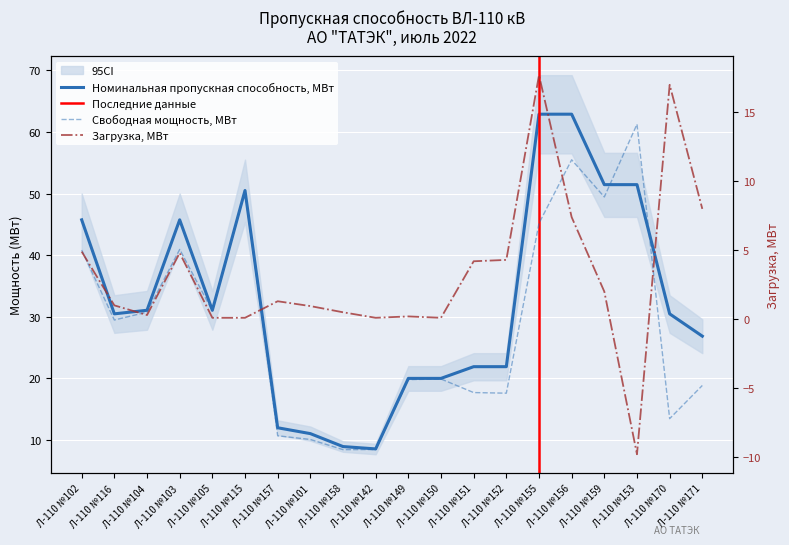

True or false: Загрузка, МВт and Номинальная пропускная способность, МВт cross at least once.

False